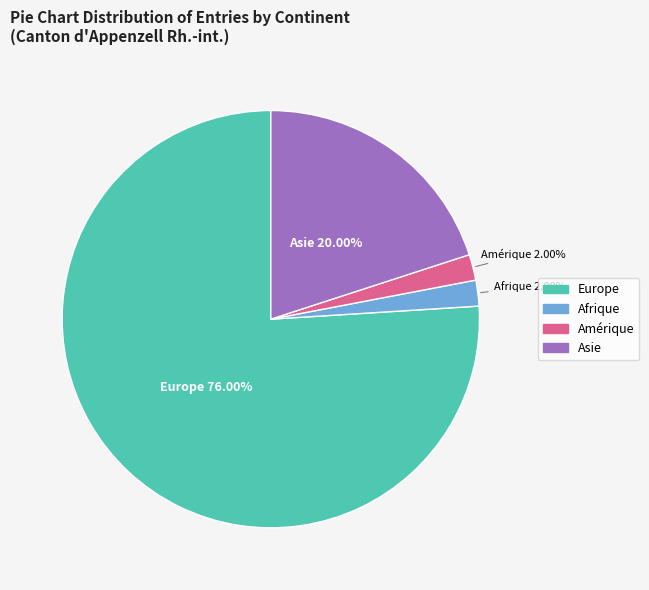

True or false: Asie accounts for 20% of the total.

True